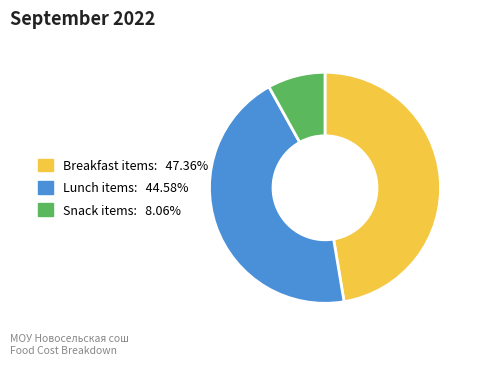

Is there any slice that represents more than half of the pie?

No